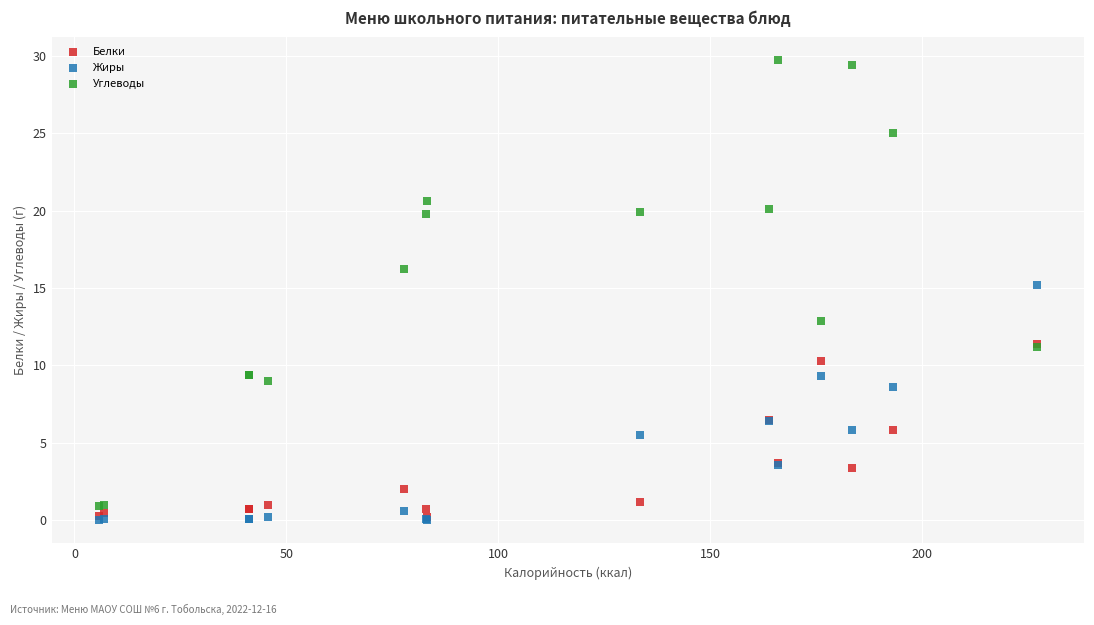

What are all the series names shown in the legend?

Белки, Жиры, Углеводы